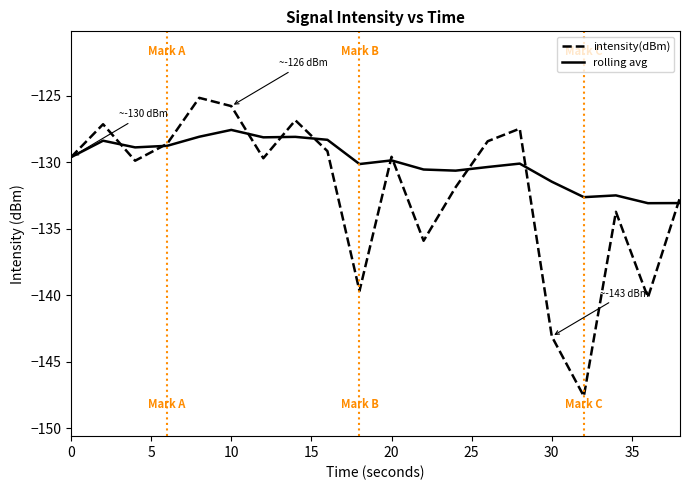

Which series has the largest total across all categories?

rolling avg